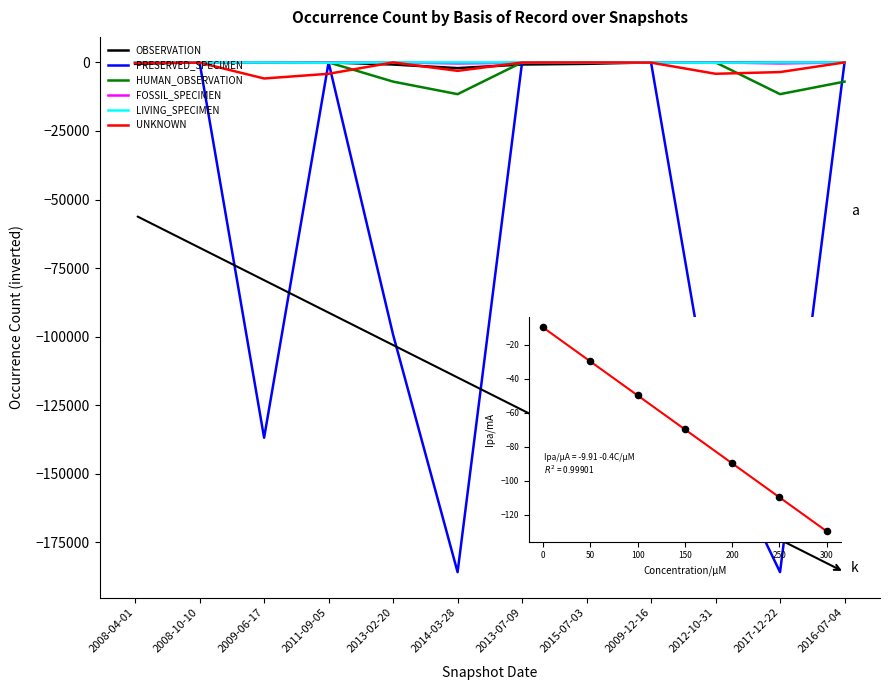

Which series has the largest range (max minus min)?

PRESERVED_SPECIMEN